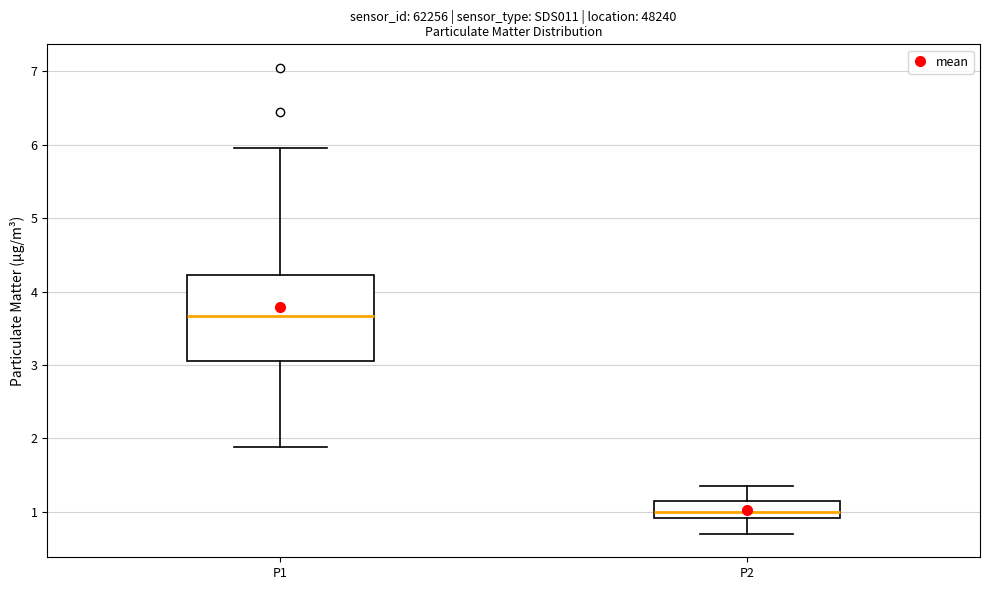

Reading left to right, transcribe this box plot: for each box, give where its median line is, the range the box spans, and where its two whiskers end, as read against the y-axis. The values are not printed on the chart, so give them approximately, as read against the axis.

P1: median 3.7, box 3.1 to 4.2, whiskers 1.9 to 6.0
P2: median 1.0, box 0.9 to 1.2, whiskers 0.7 to 1.4